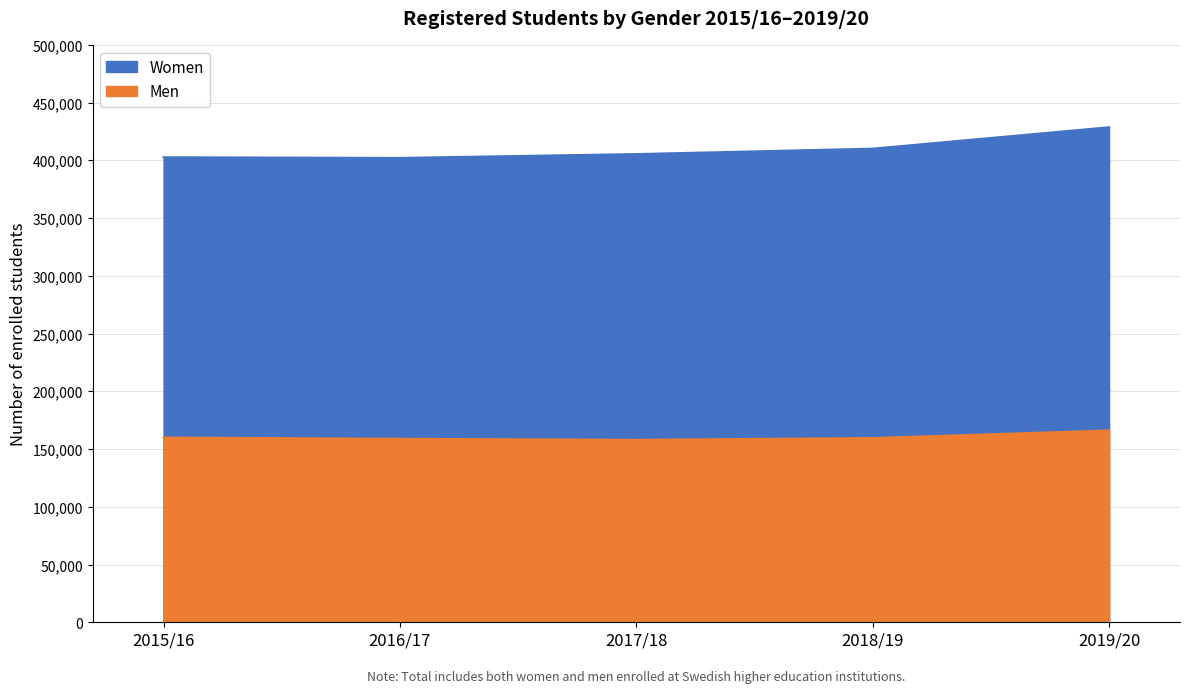

The value of Men at 2017/18 is 158027. True or false?

True